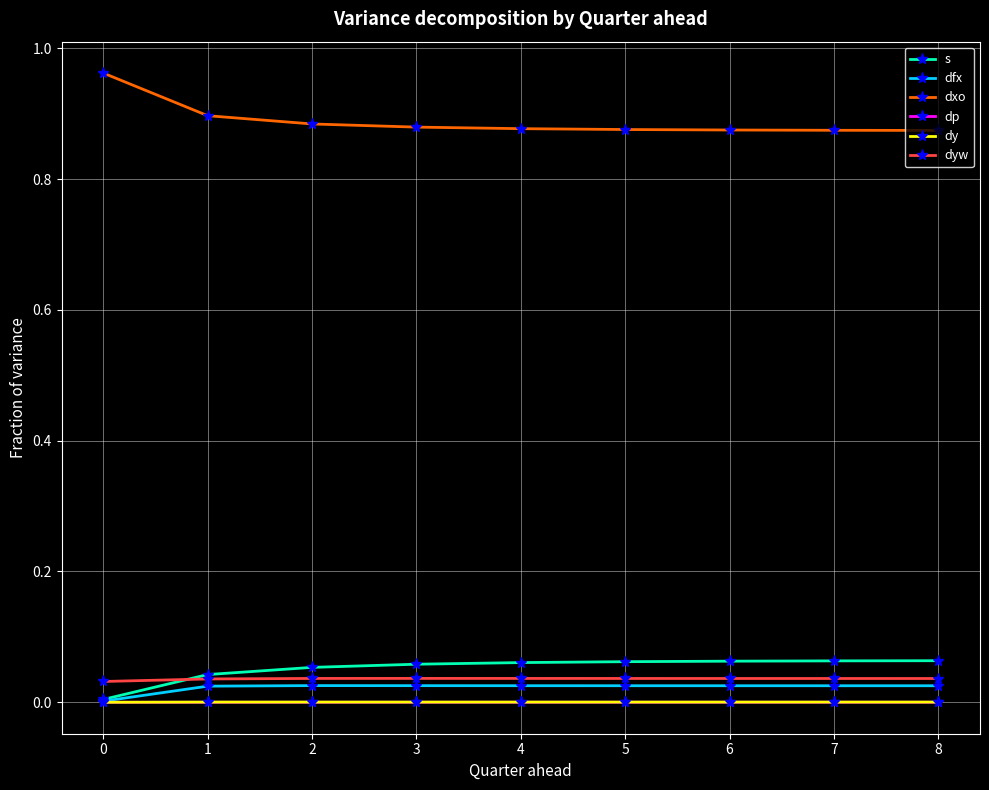

Is it true that dp equals 0.0 at 1?

True